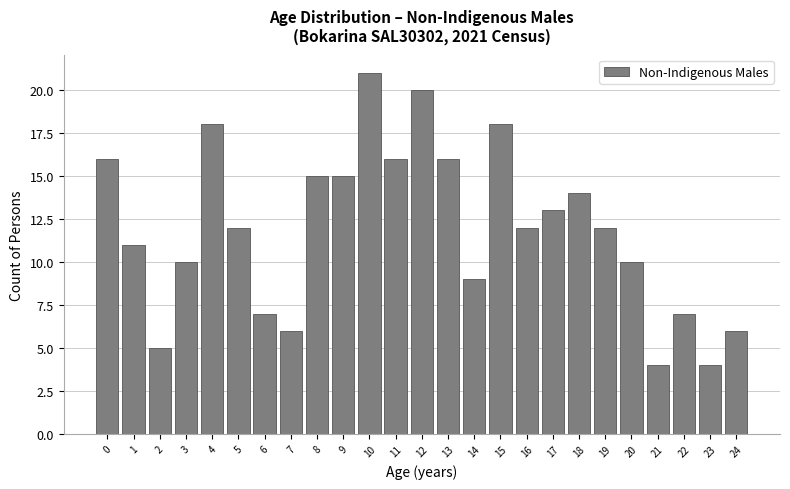

Reading left to right, extract all data points from this chart.

16	11	5	10	18	12	7	6	15	15	21	16	20	16	9	18	12	13	14	12	10	4	7	4	6